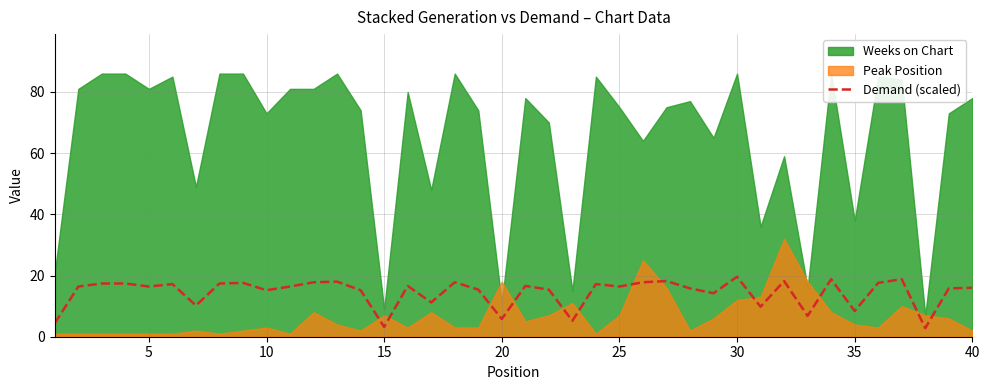

What is the maximum value for Demand (scaled)?

19.6